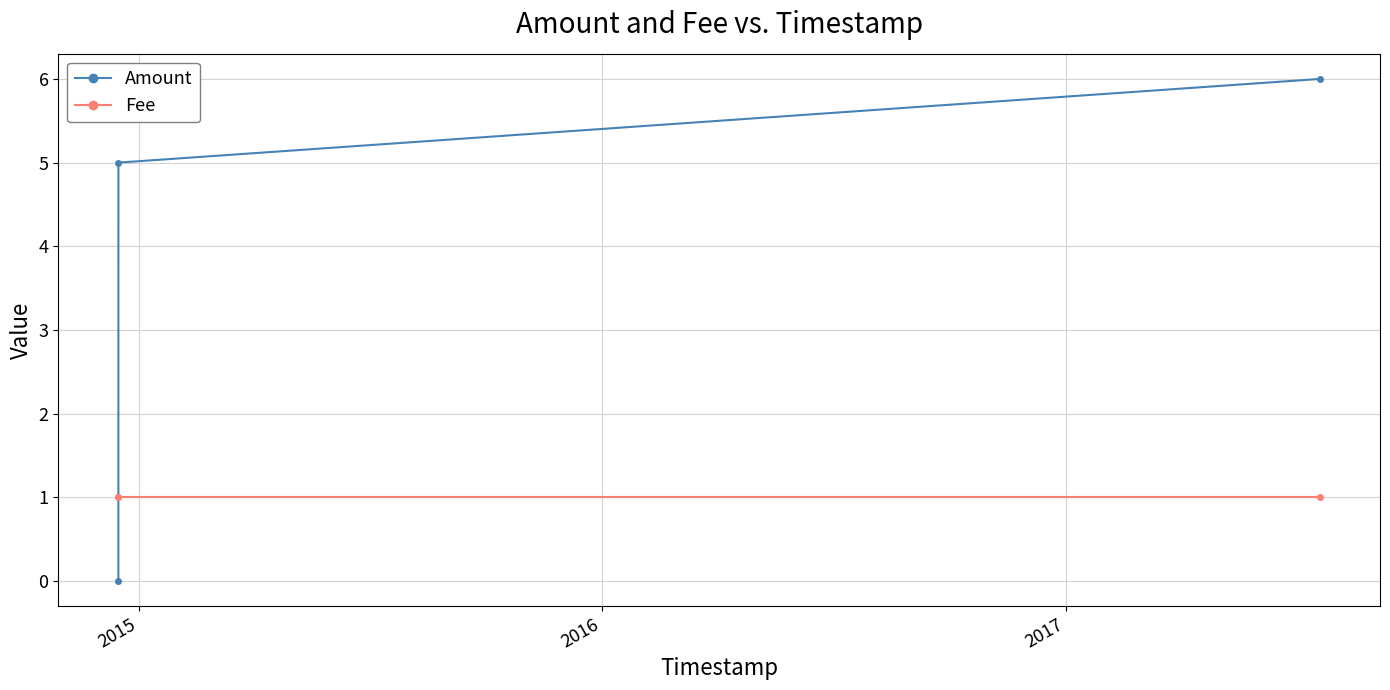

At how many categories does at least one series exceed 4?

2